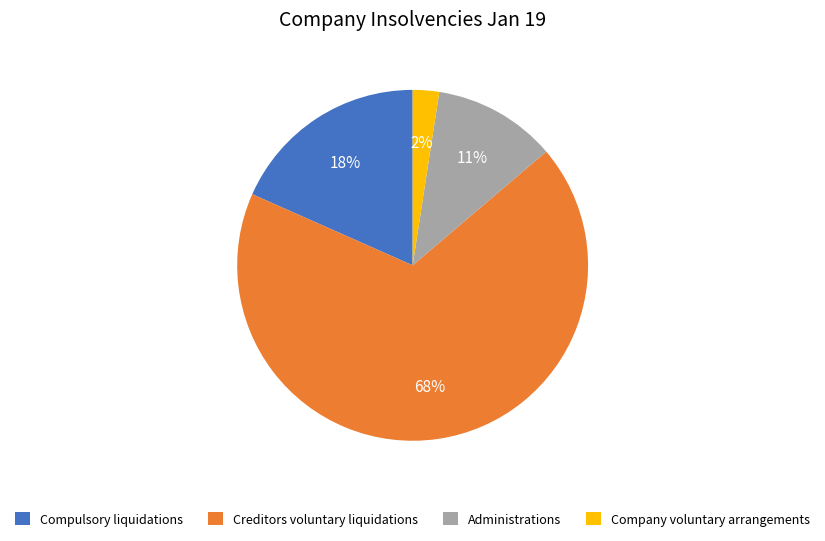

Which slice represents more than half of the pie?

Creditors voluntary liquidations